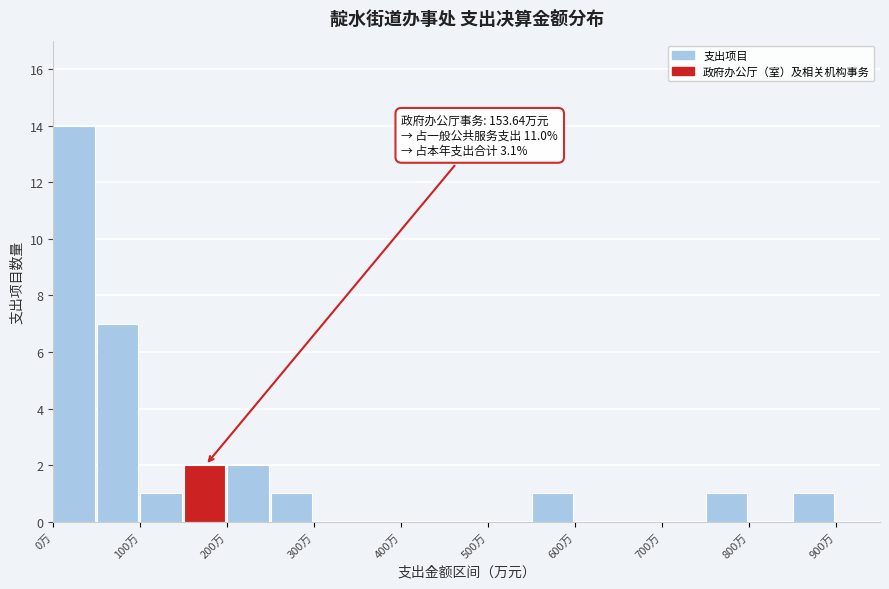

Over which range of the x-axis is the bar tallest?

0 to 50